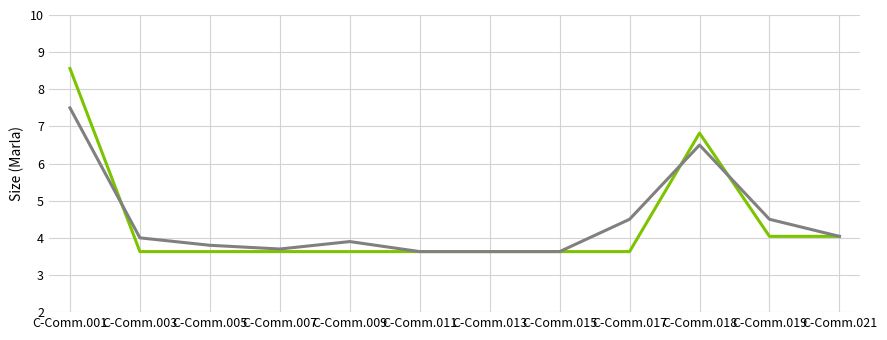

What is the difference between the highest and lowest values at C-Comm.001?

1.1